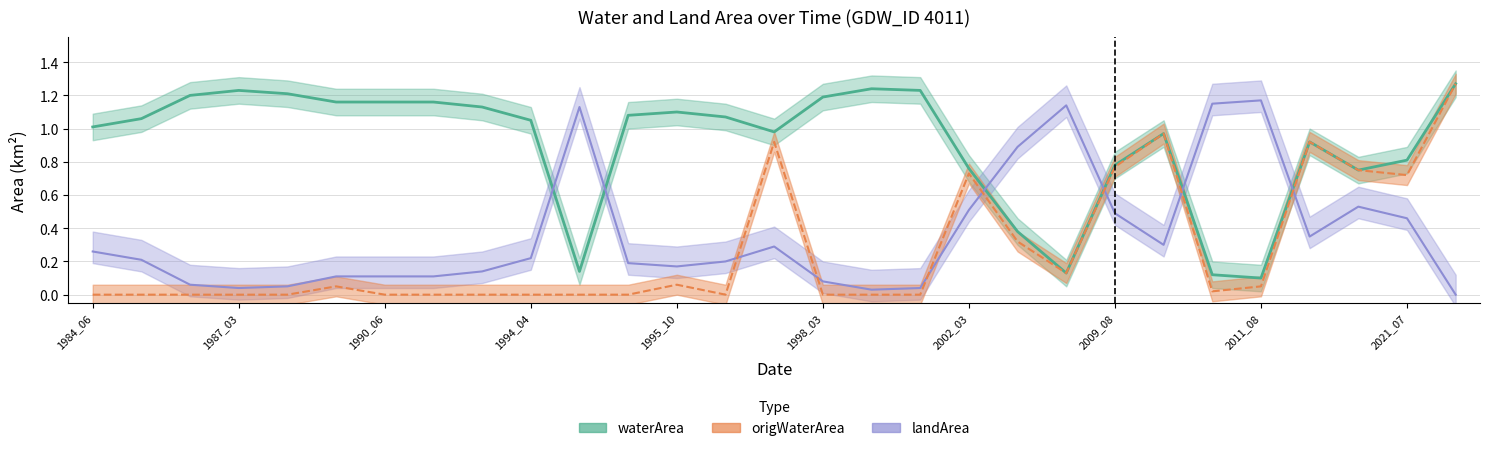

What is the spread (max minus min) of values at 19?

0.6